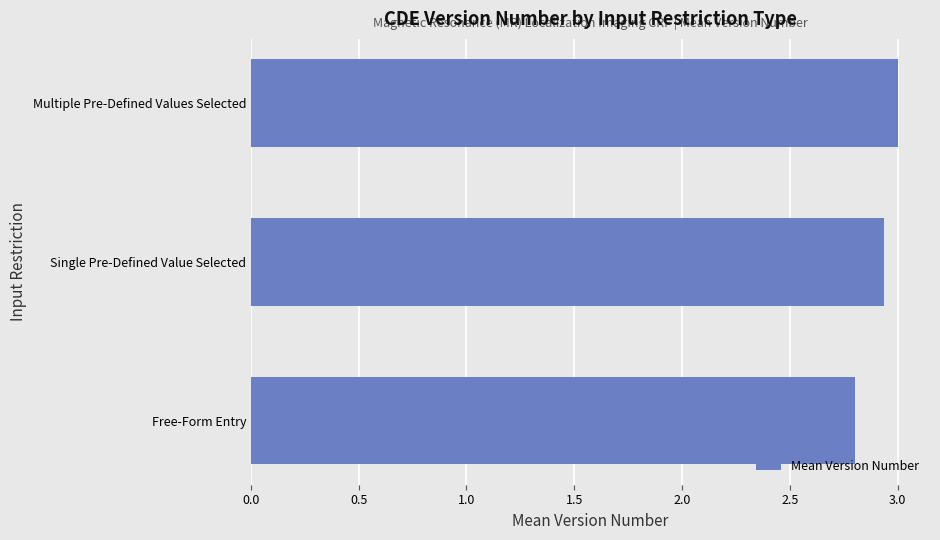

The value at Multiple Pre-Defined Values Selected is 4.2. True or false?

False